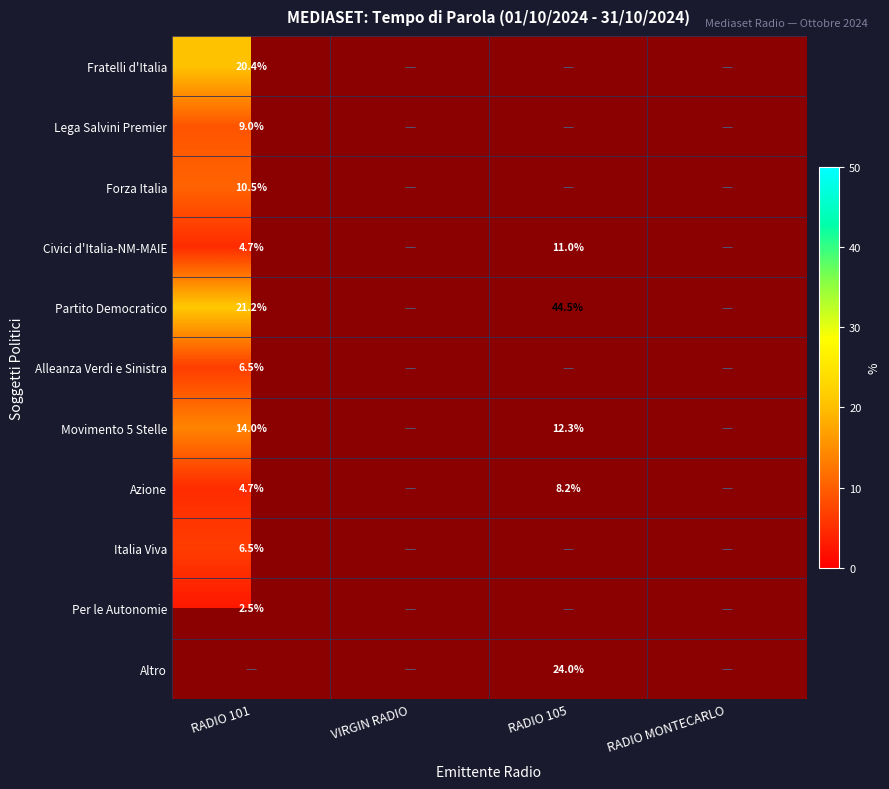

Is the value of Fratelli d'Italia at RADIO 101 greater than the value of Italia Viva at RADIO 101?

Yes